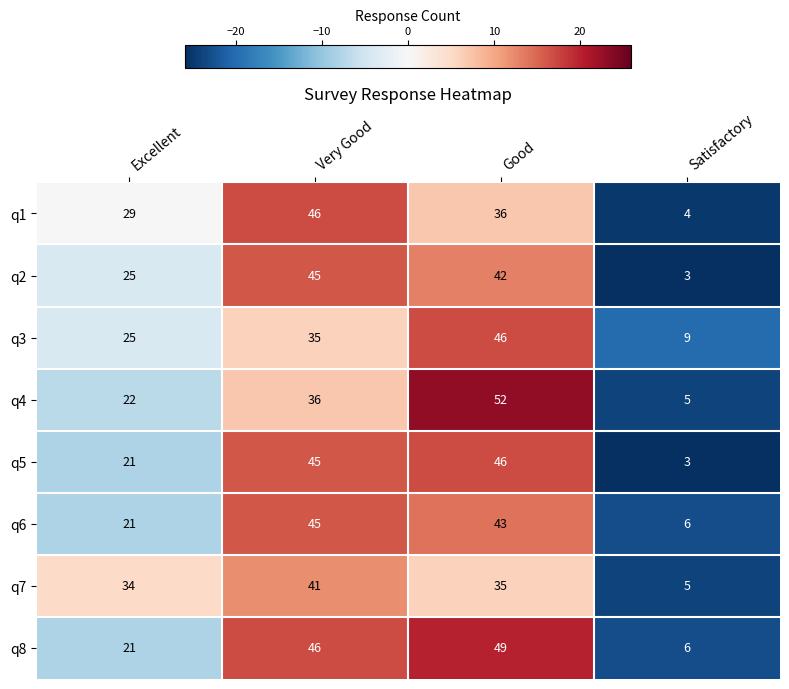

At which label does q7 first exceed 35?

Very Good